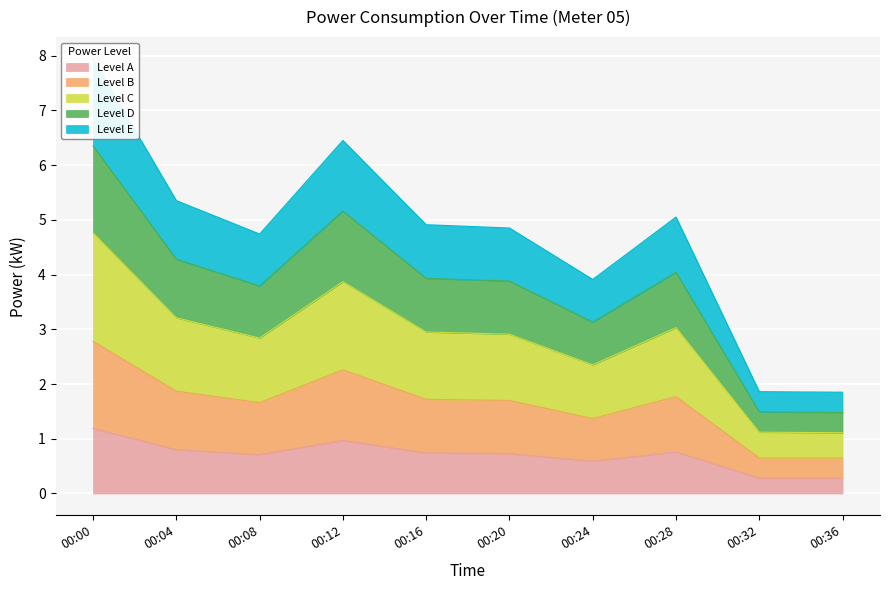

What is the difference between the maximum and second lowest values?

7.4